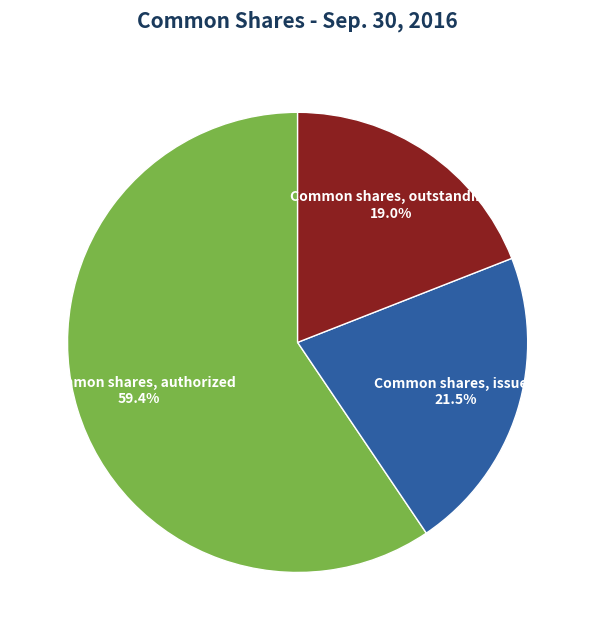

What percentage is the Common shares, issued slice, to the nearest percent?

22%